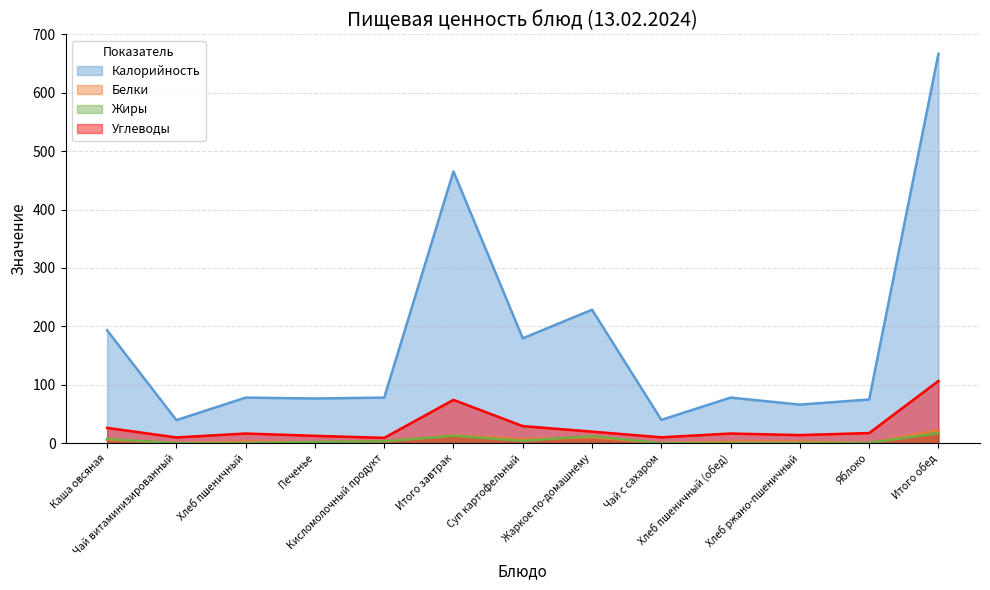

List the labels in order of Жиры value, largest first.

Итого обед, Итого завтрак, Жаркое по-домашнему, Каша овсяная, Суп картофельный, Кисломолочный продукт, Печенье, Яблоко, Хлеб пшеничный, Хлеб пшеничный (обед), Хлеб ржано-пшеничный, Чай витаминизированный, Чай с сахаром